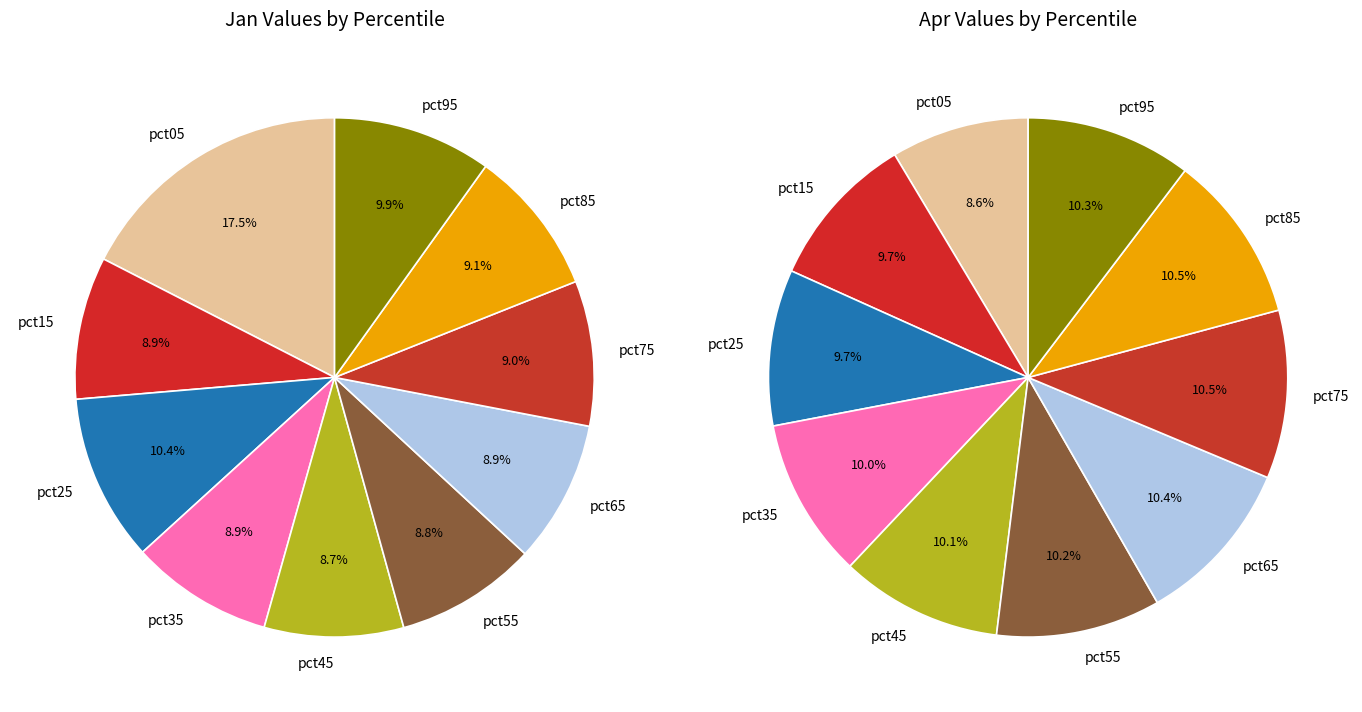

Is the sum of values_jan and 5 greater than half?

No